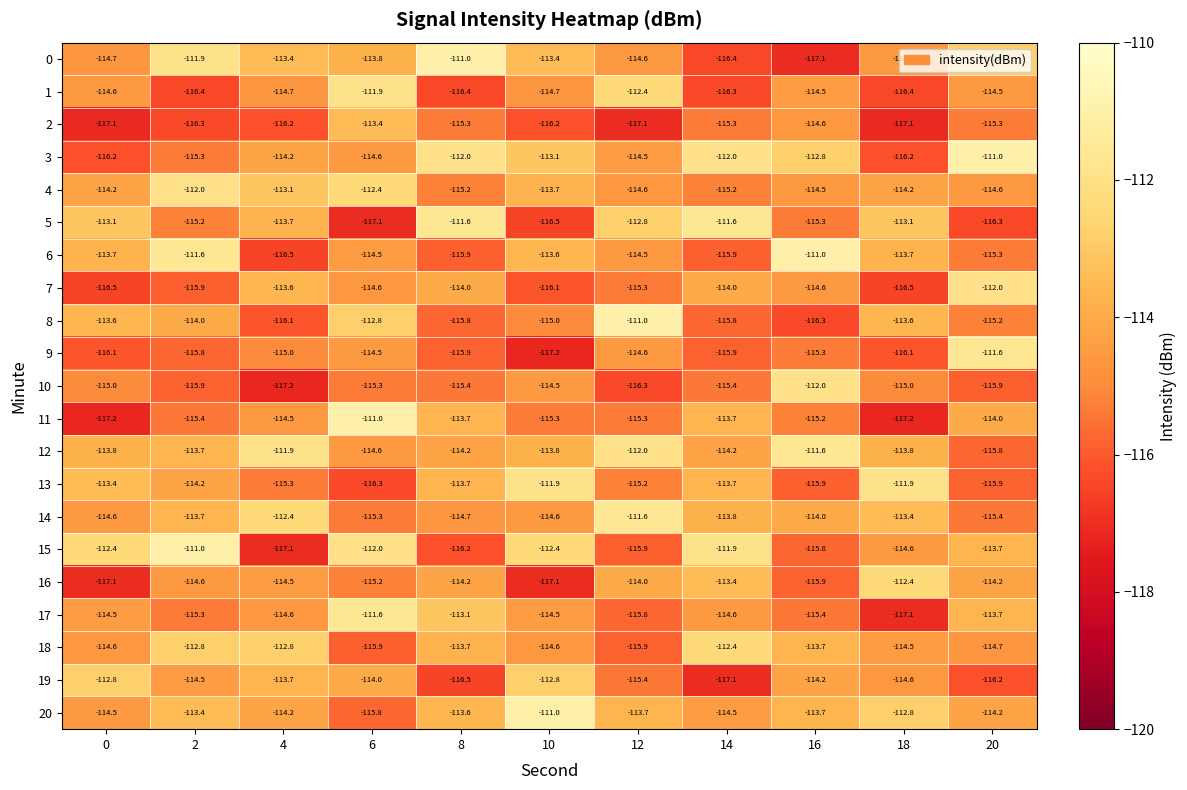

Is it true that 8 equals -179.0 at 10?

False